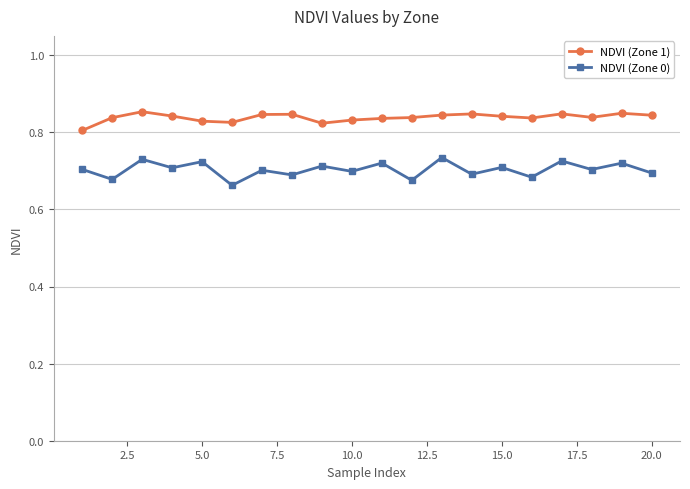

True or false: NDVI (Zone 1) has more than 2 points higher than both neighbors.

True